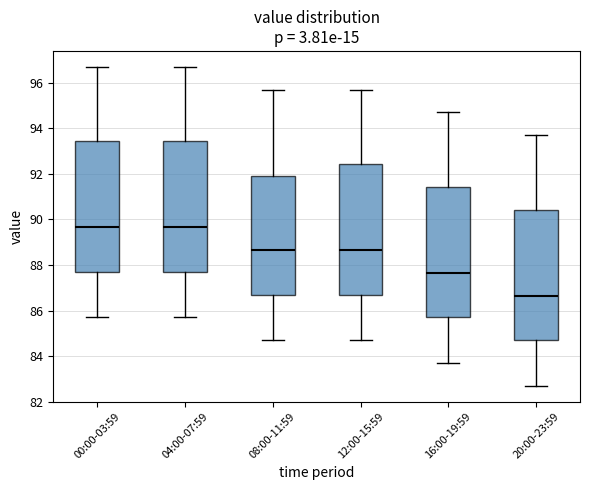

Reading left to right, transcribe this box plot: for each box, give where its median line is, the range the box spans, and where its two whiskers end, as read against the y-axis. The values are not printed on the chart, so give them approximately, as read against the axis.

00:00-03:59: median 89.6, box 87.8 to 93.4, whiskers 85.8 to 96.8
04:00-07:59: median 89.6, box 87.8 to 93.4, whiskers 85.8 to 96.8
08:00-11:59: median 88.6, box 86.8 to 92.0, whiskers 84.8 to 95.8
12:00-15:59: median 88.6, box 86.8 to 92.4, whiskers 84.8 to 95.8
16:00-19:59: median 87.6, box 85.8 to 91.4, whiskers 83.8 to 94.8
20:00-23:59: median 86.6, box 84.8 to 90.4, whiskers 82.8 to 93.8